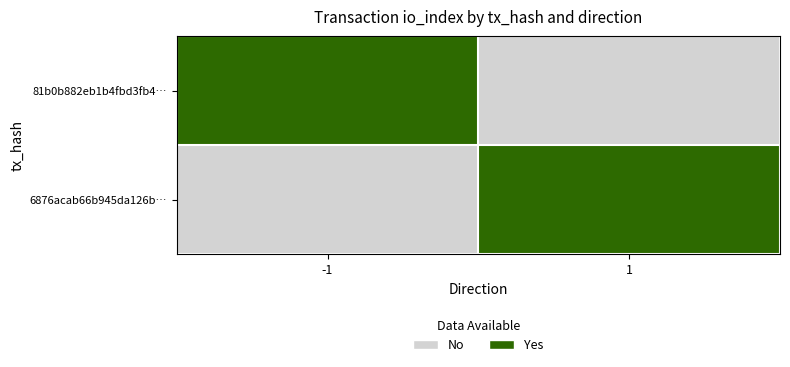

Reading right to left, what are all the values shown in this chart?

81b0b882eb1b4fbd3fb4…: 1=0	-1=1
6876acab66b945da126b…: 1=1	-1=0